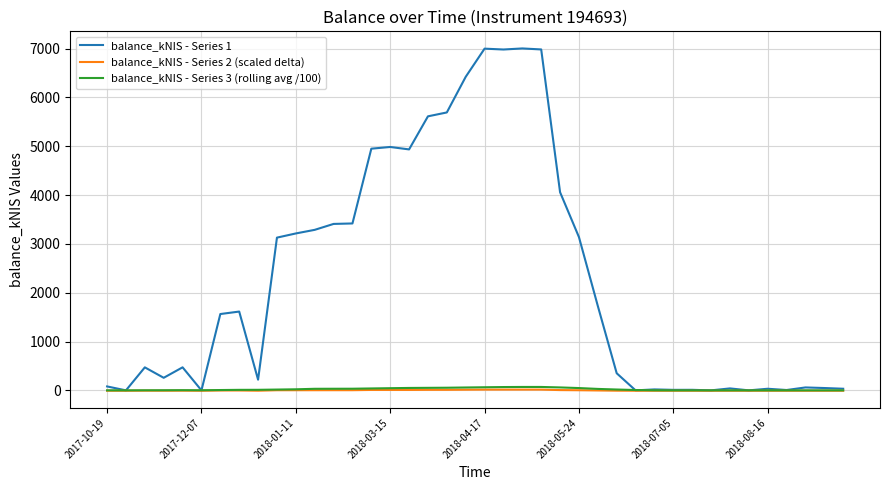

In balance_kNIS - Series 1, how many points are lower than both neighbors (excluding endpoints)?

11